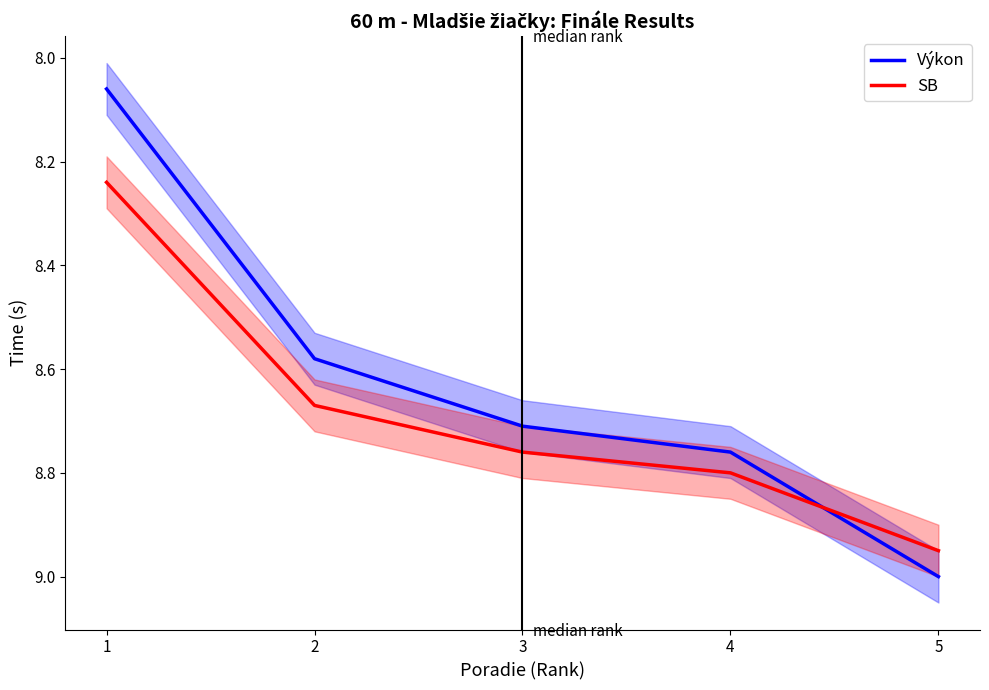

What value does the Výkon series have at 2?

8.6